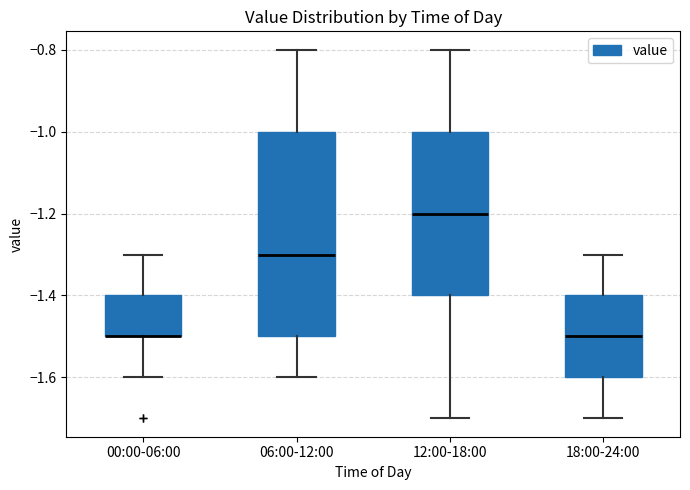

Where does the upper whisker of the box for 18:00-24:00 end on the y-axis? The values are not printed on the chart, so give them approximately, as read against the axis.

-1.3